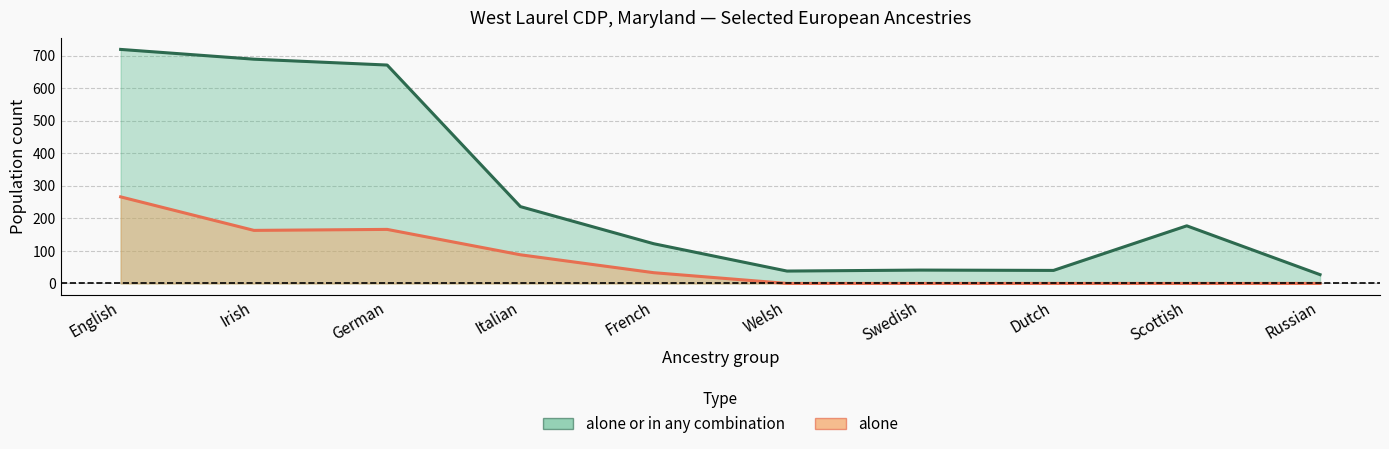

The value of alone or in any combination at Italian is 236. True or false?

True